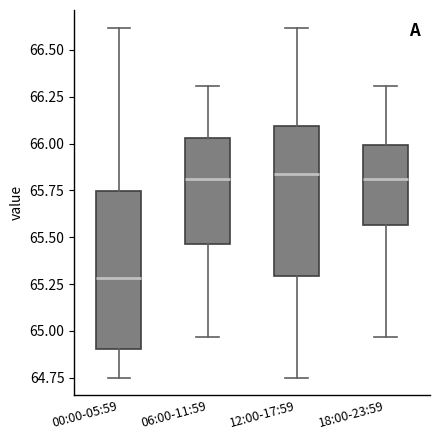

Reading left to right, read every box against the y-axis: the position of its median line, the range the box covers, and the ends of its whiskers. The values are not printed on the chart, so give them approximately, as read against the axis.

00:00-05:59: median 65.30, box 64.90 to 65.75, whiskers 64.75 to 66.60
06:00-11:59: median 65.80, box 65.45 to 66.05, whiskers 64.95 to 66.30
12:00-17:59: median 65.85, box 65.30 to 66.10, whiskers 64.75 to 66.60
18:00-23:59: median 65.80, box 65.55 to 66.00, whiskers 64.95 to 66.30